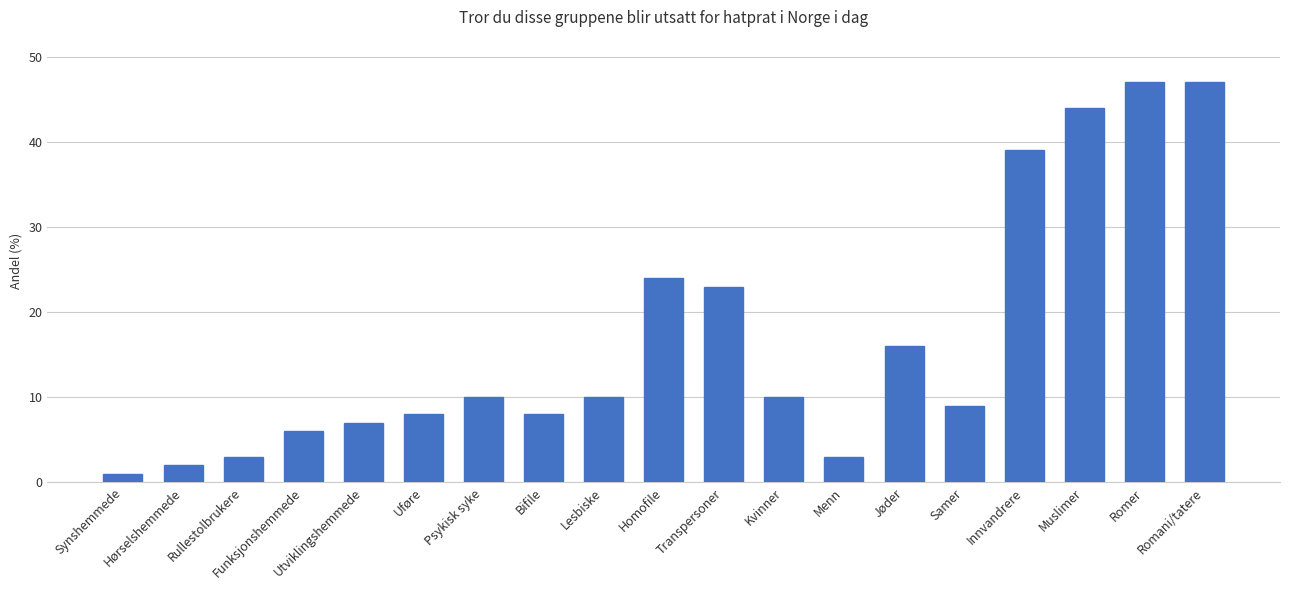

What is the label of the 15th bar from the right?

Utviklingshemmede